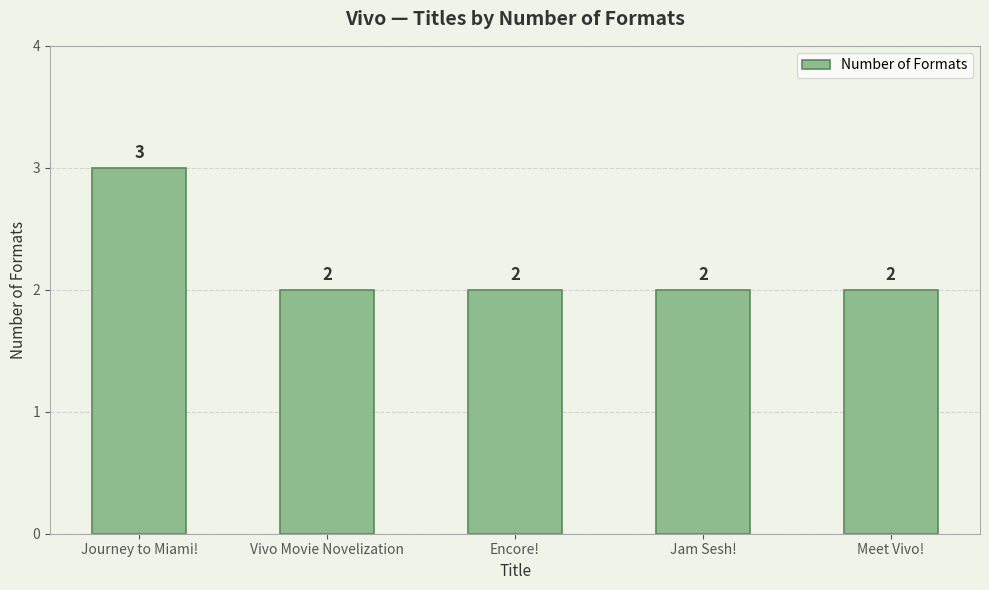

Count the values in the range 2 to 3.

5